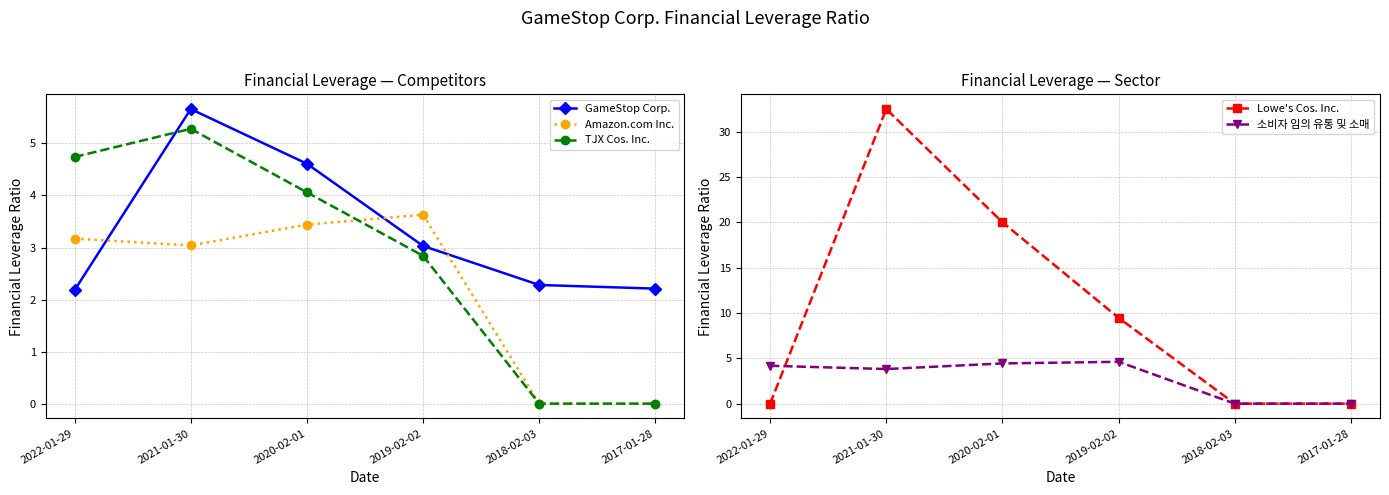

At which category does Lowe's Cos. Inc. reach its first local peak?

2021-01-30